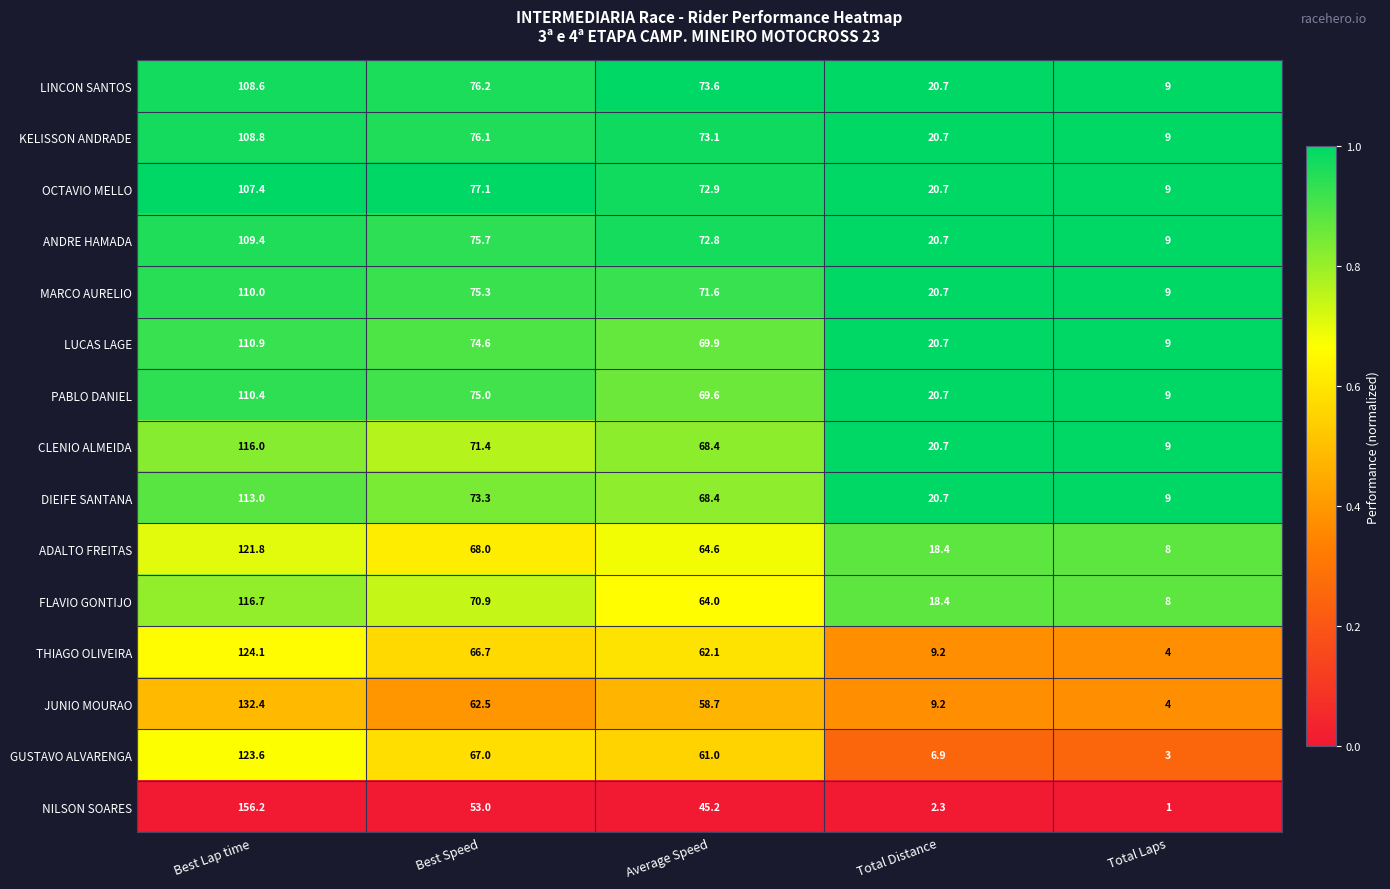

At which label does MARCO AURELIO first exceed 71?

Best Lap time